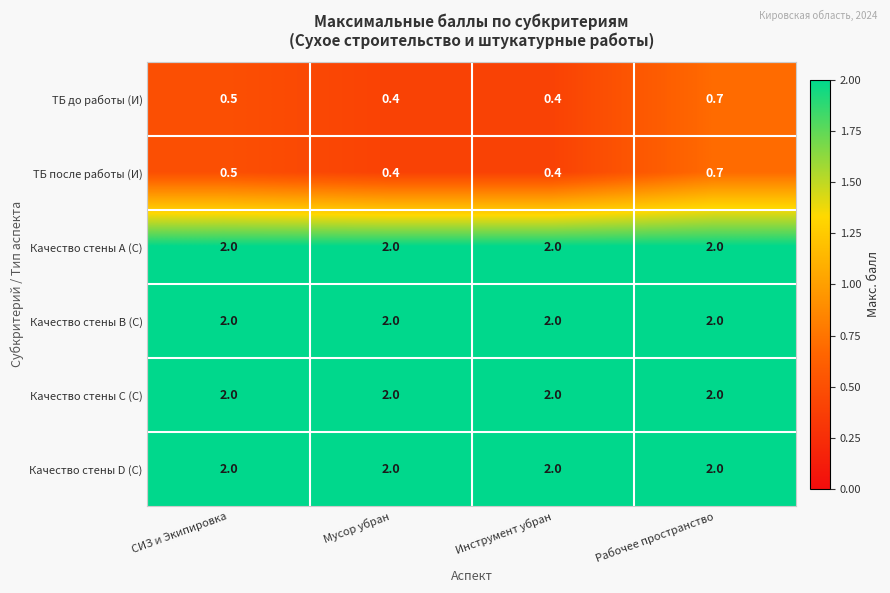

Is the value of Качество стены В (С) at Рабочее пространство greater than the value of ТБ до работы (И) at Мусор убран?

Yes